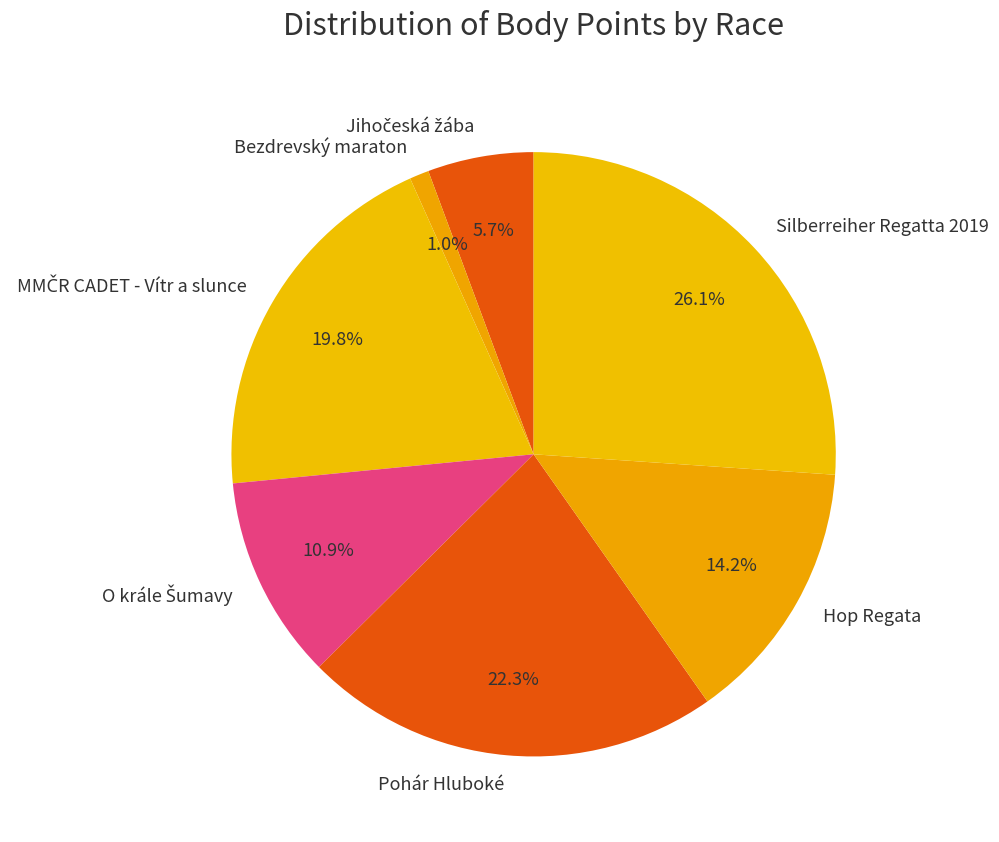

Which category has the biggest portion of the pie?

Silberreiher Regatta 2019